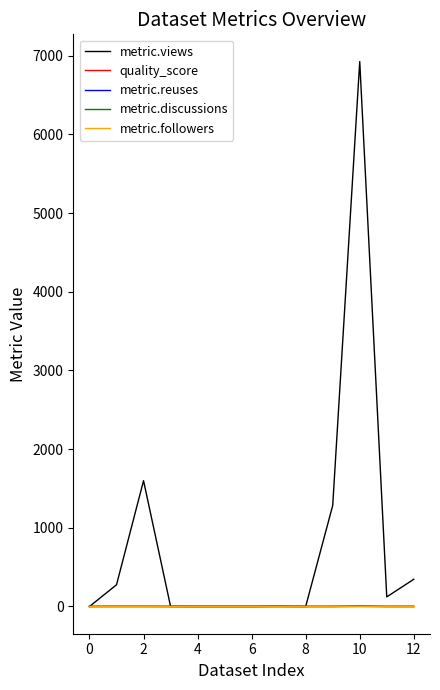

Which series has the largest total across all categories?

metric.views